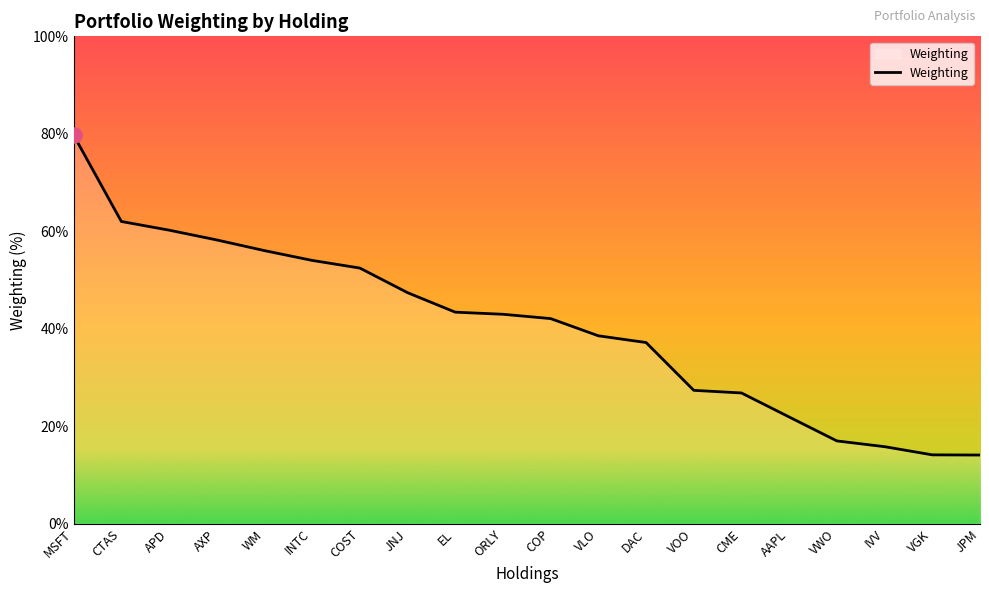

Approximately how many times larger is the value at WM compared to VGK?

4.0